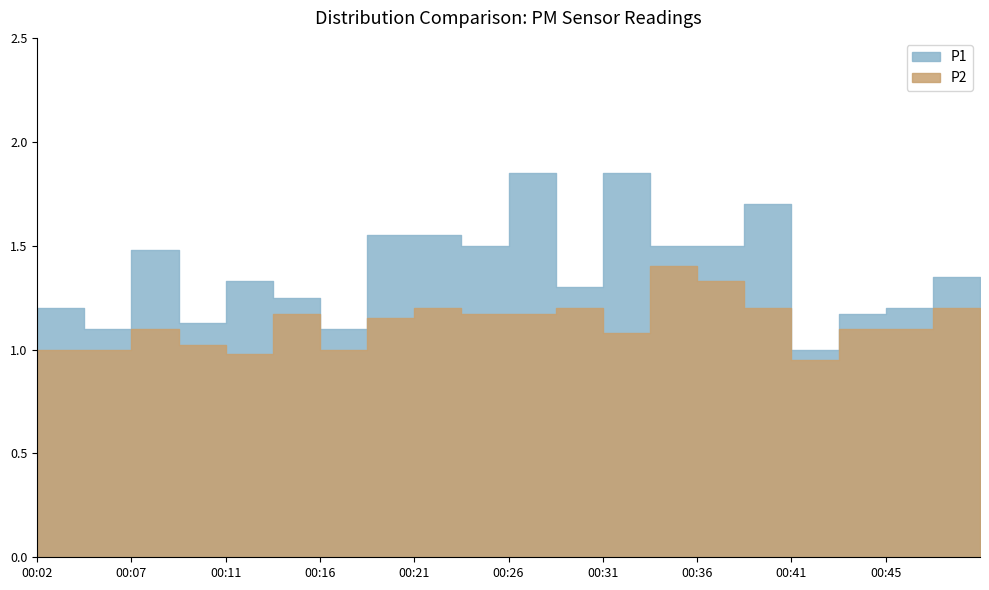

The P1 series shows 1.6 at 00:21. True or false?

True